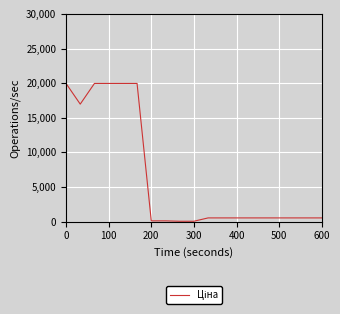

What is the maximum value shown in the chart?

19964.2